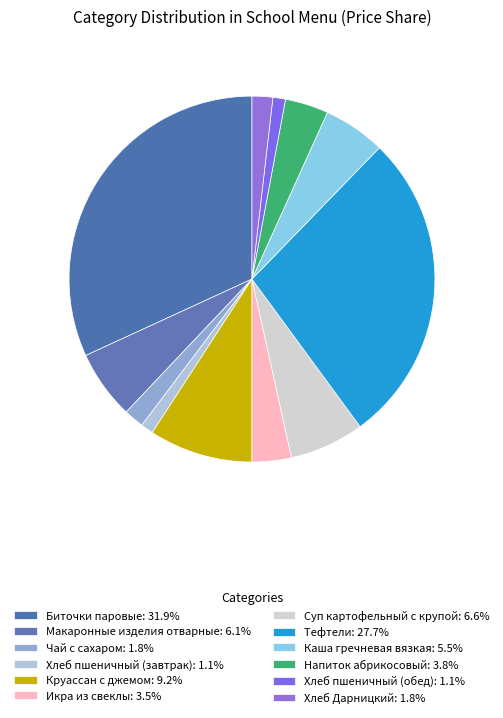

Is it true that Круассан с джемом is 9% of the pie?

True